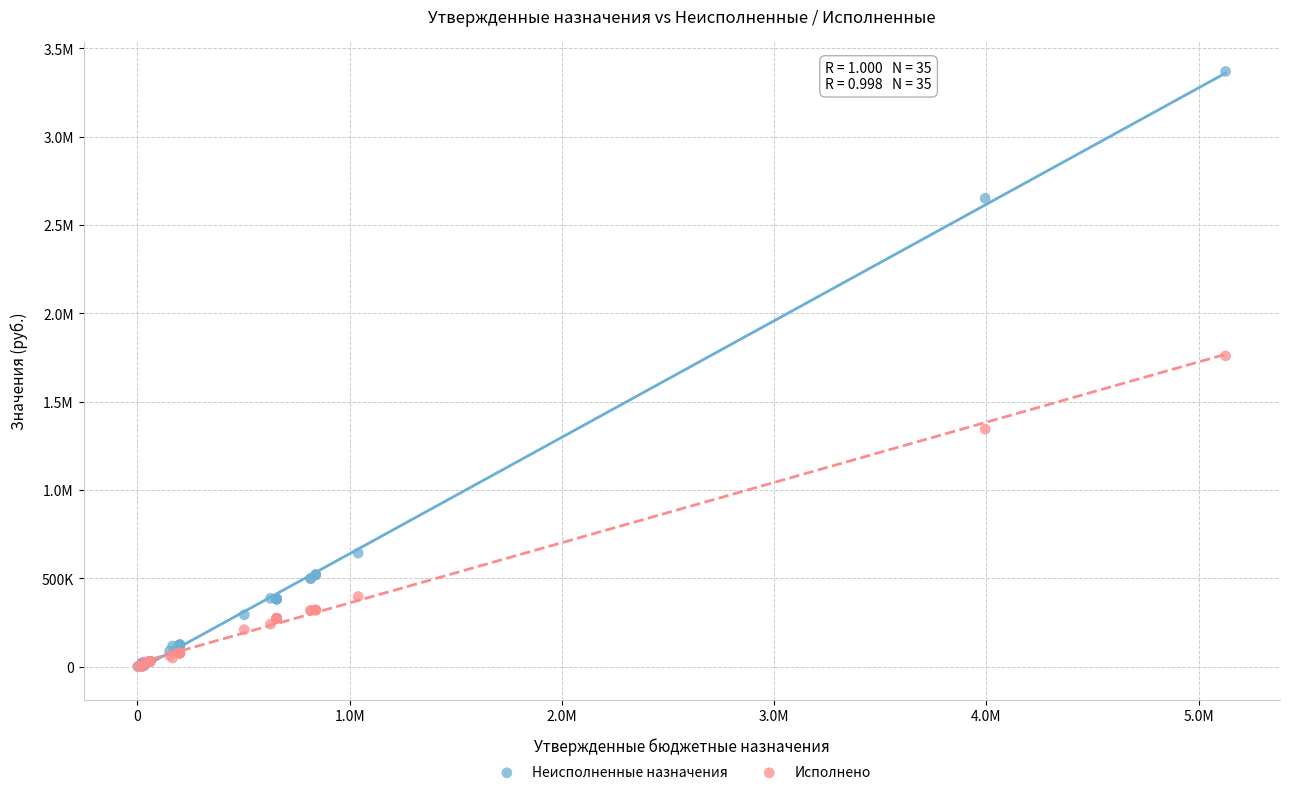

What are all the series names shown in the legend?

Неисполненные назначения, Исполнено